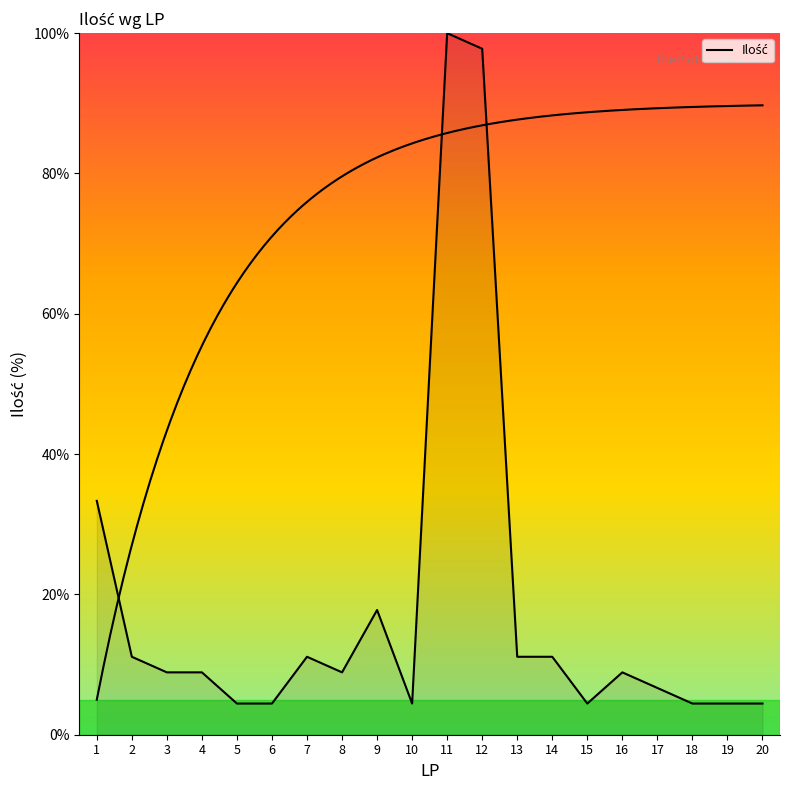

Reading left to right, transcribe all the data shown in this chart.

33.3	11.1	8.9	8.9	4.4	4.4	11.1	8.9	17.8	4.4	100.0	97.8	11.1	11.1	4.4	8.9	6.7	4.4	4.4	4.4